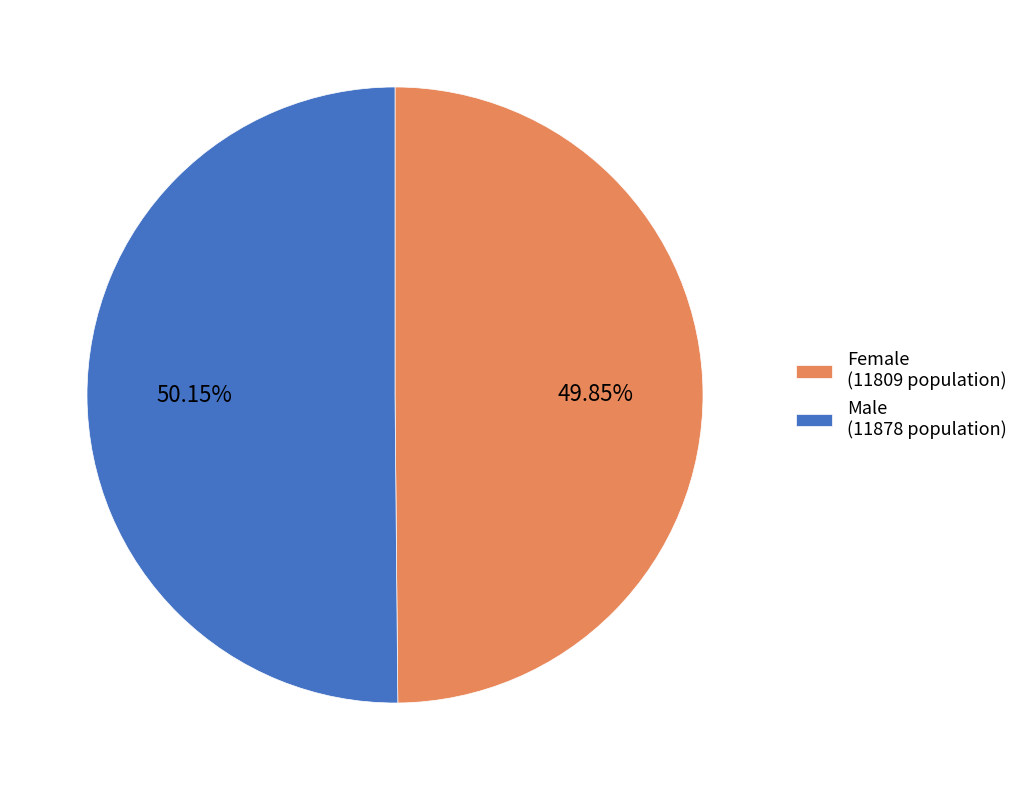

Does any single category account for the majority?

Yes